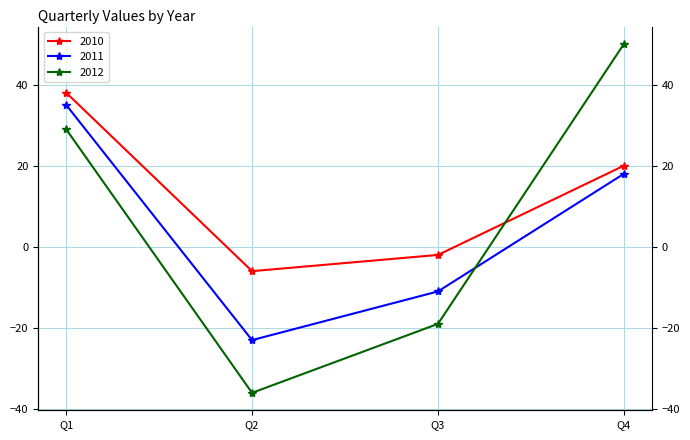

How many intersections are there between 2011 and 2012?

1